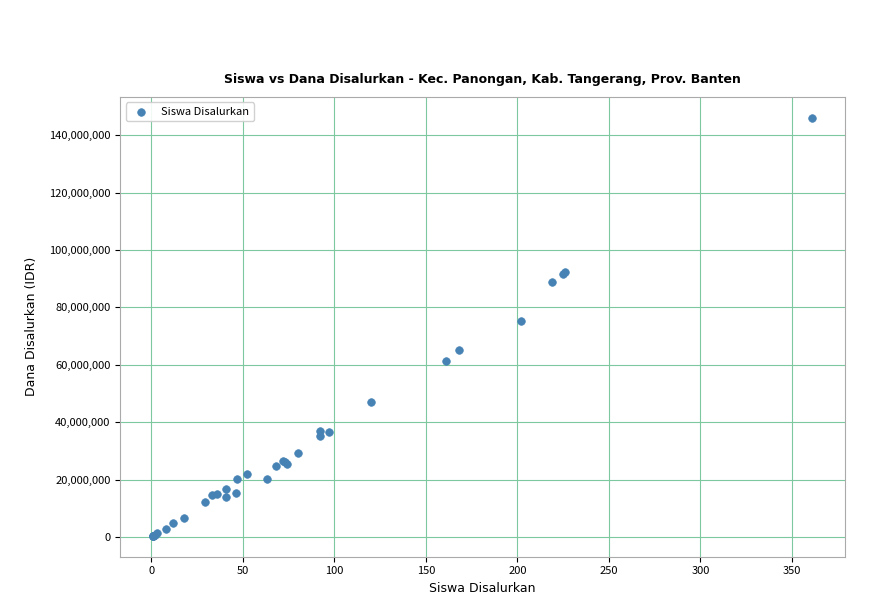

What Y value in the scatter plot is closest to 73237500?

75375000